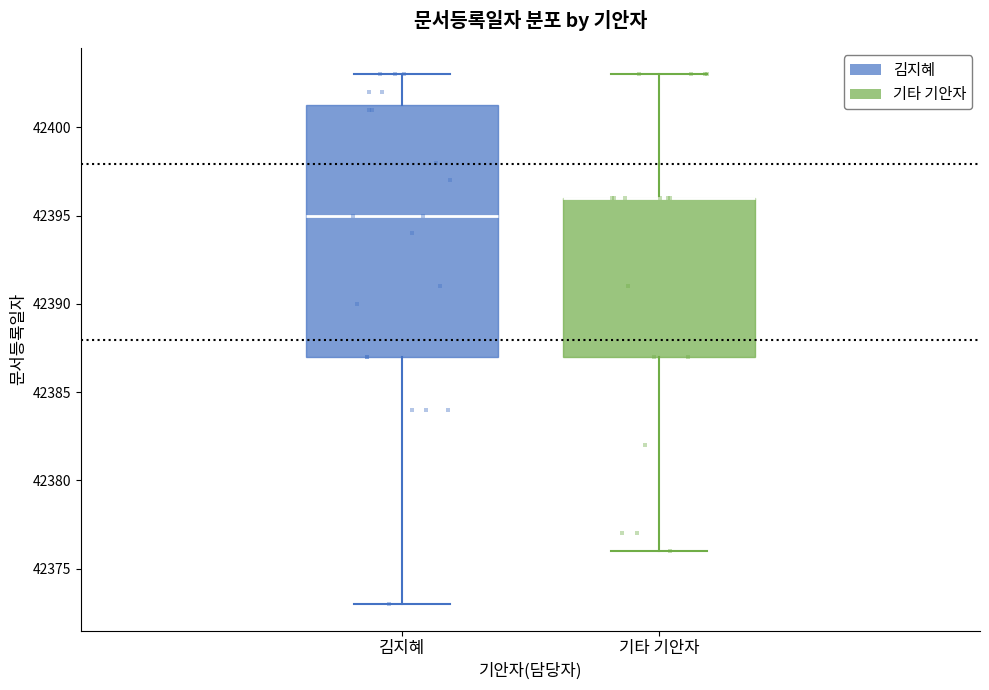

Reading left to right, read every box against the y-axis: the position of its median line, the range the box covers, and the ends of its whiskers. The values are not printed on the chart, so give them approximately, as read against the axis.

김지혜: median 42395.0, box 42387.0 to 42401.5, whiskers 42373.0 to 42403.0
기타 기안자: median 42396.0 (drawn on the box's upper edge), box 42387.0 to 42396.0, whiskers 42376.0 to 42403.0